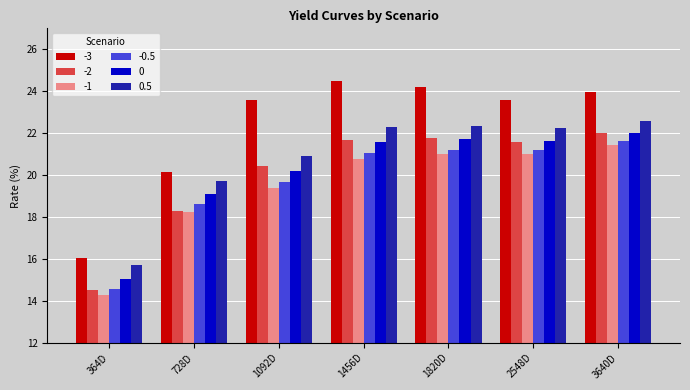

What is the maximum value for 0.5?

22.6